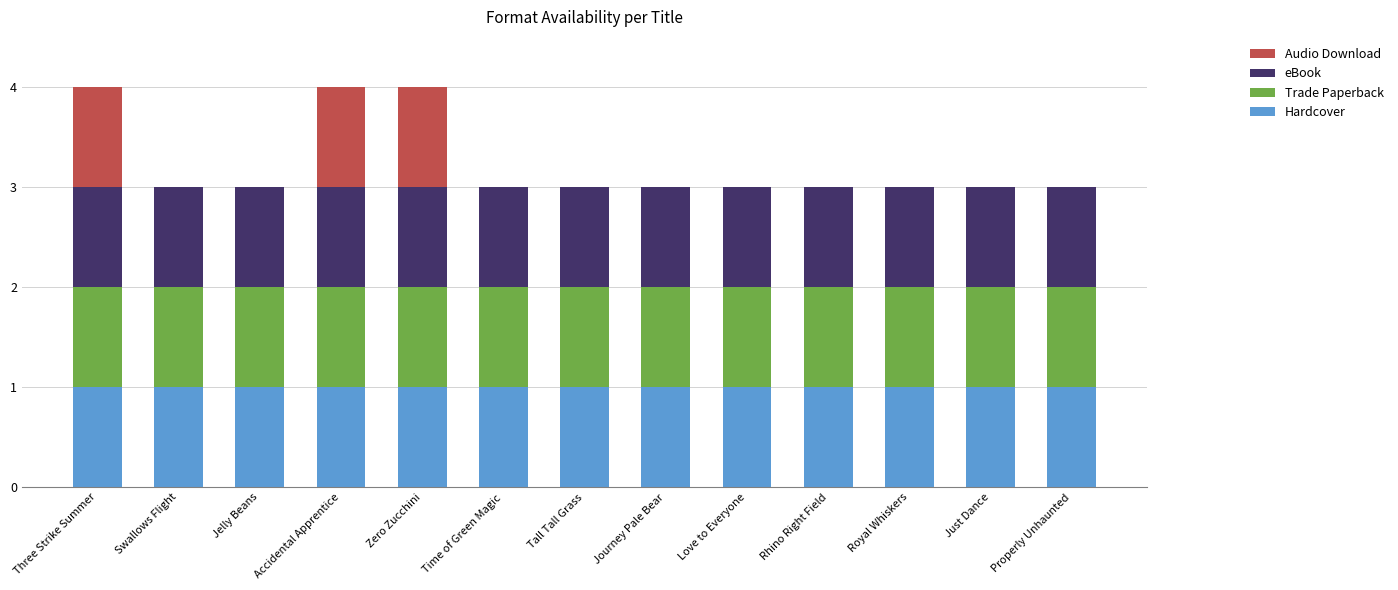

True or false: Hardcover has a value of 1 at Properly Unhaunted.

True